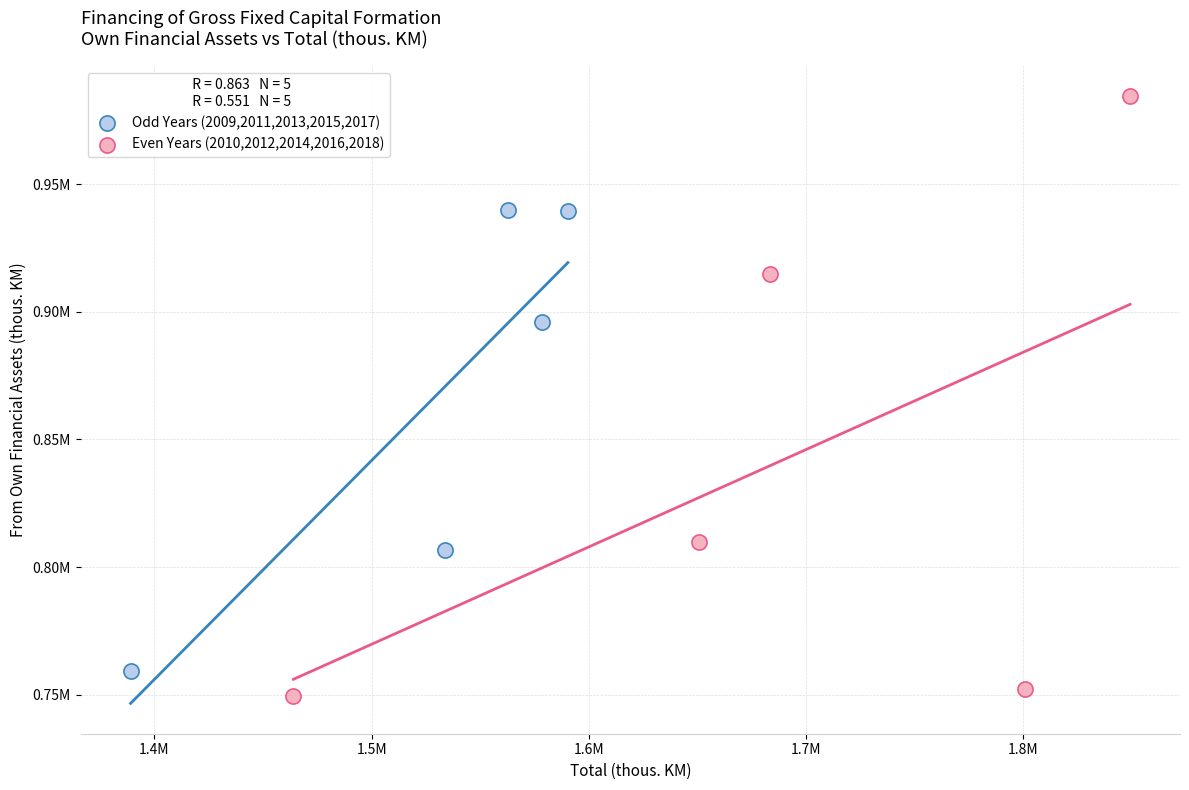

Which series has the widest spread of Y values?

Even Years (2010,2012,2014,2016,2018)